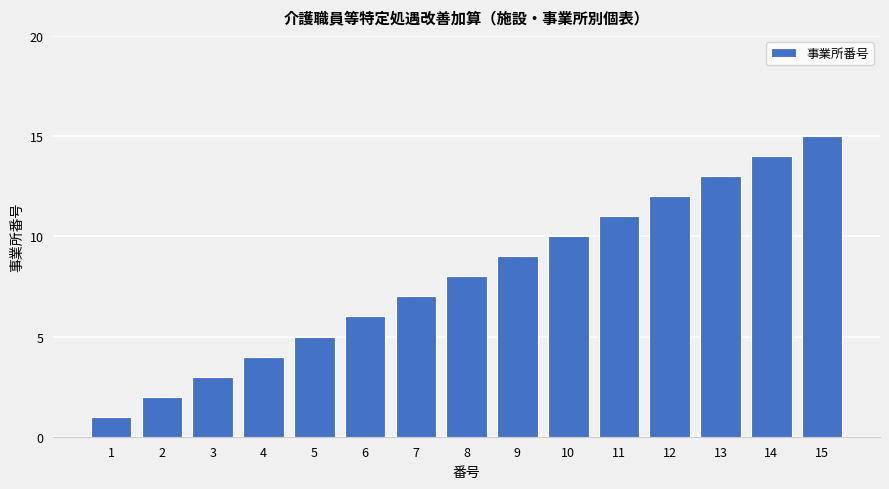

Approximately how many times larger is the value at 4 compared to 12?

0.3